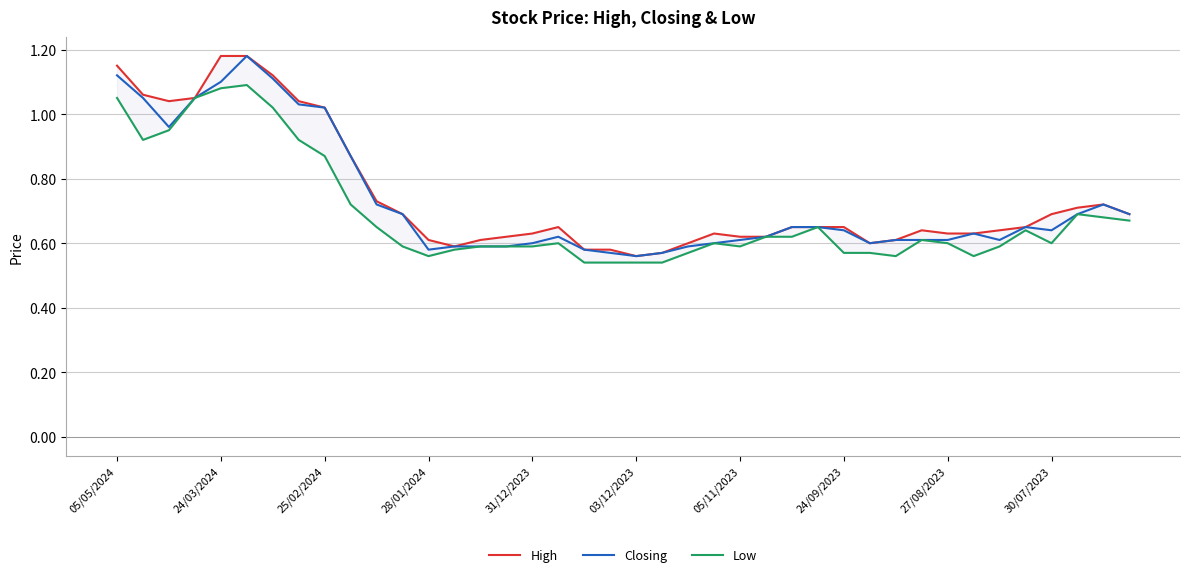

How many interior local valleys does the High series have?

4